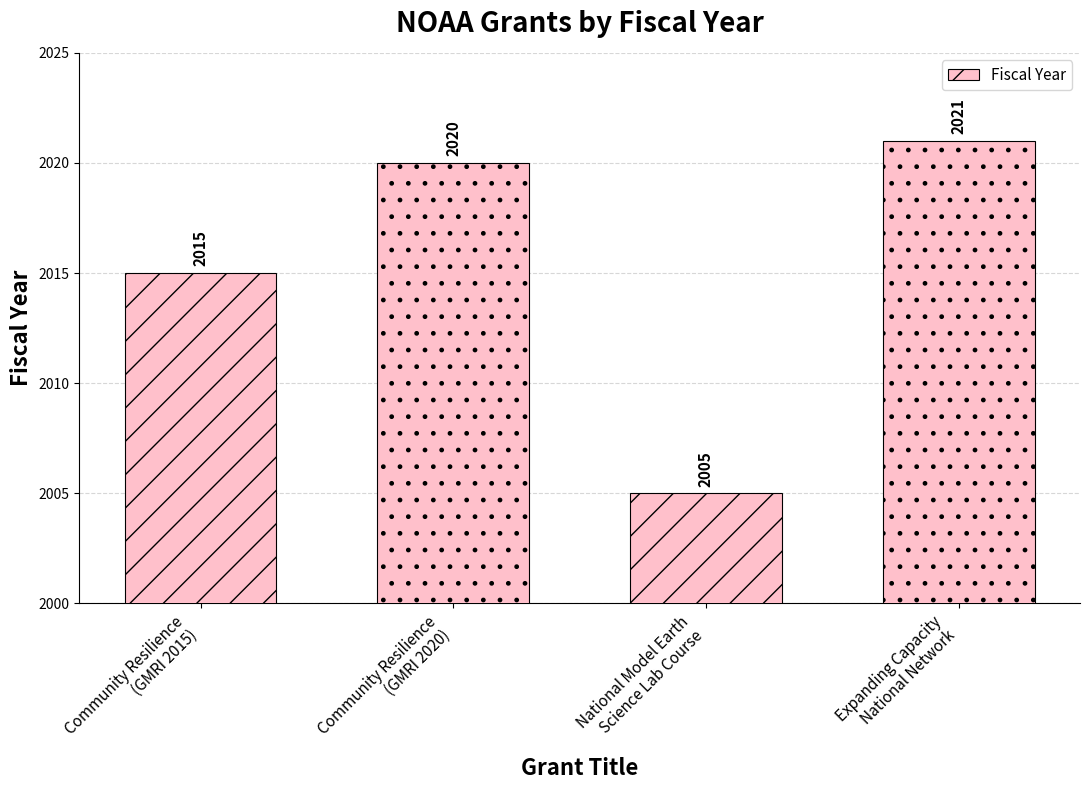

What is the greatest value displayed?

2021